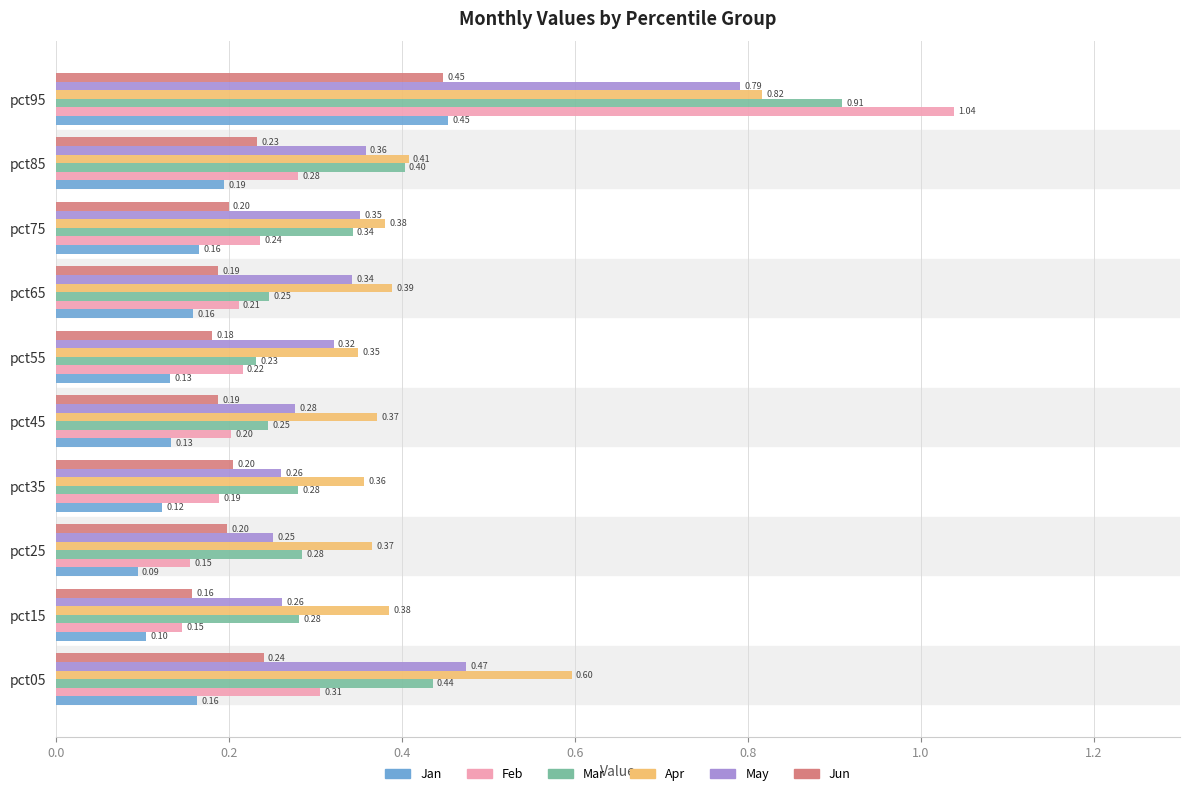

What is the average value of the May series?

0.4